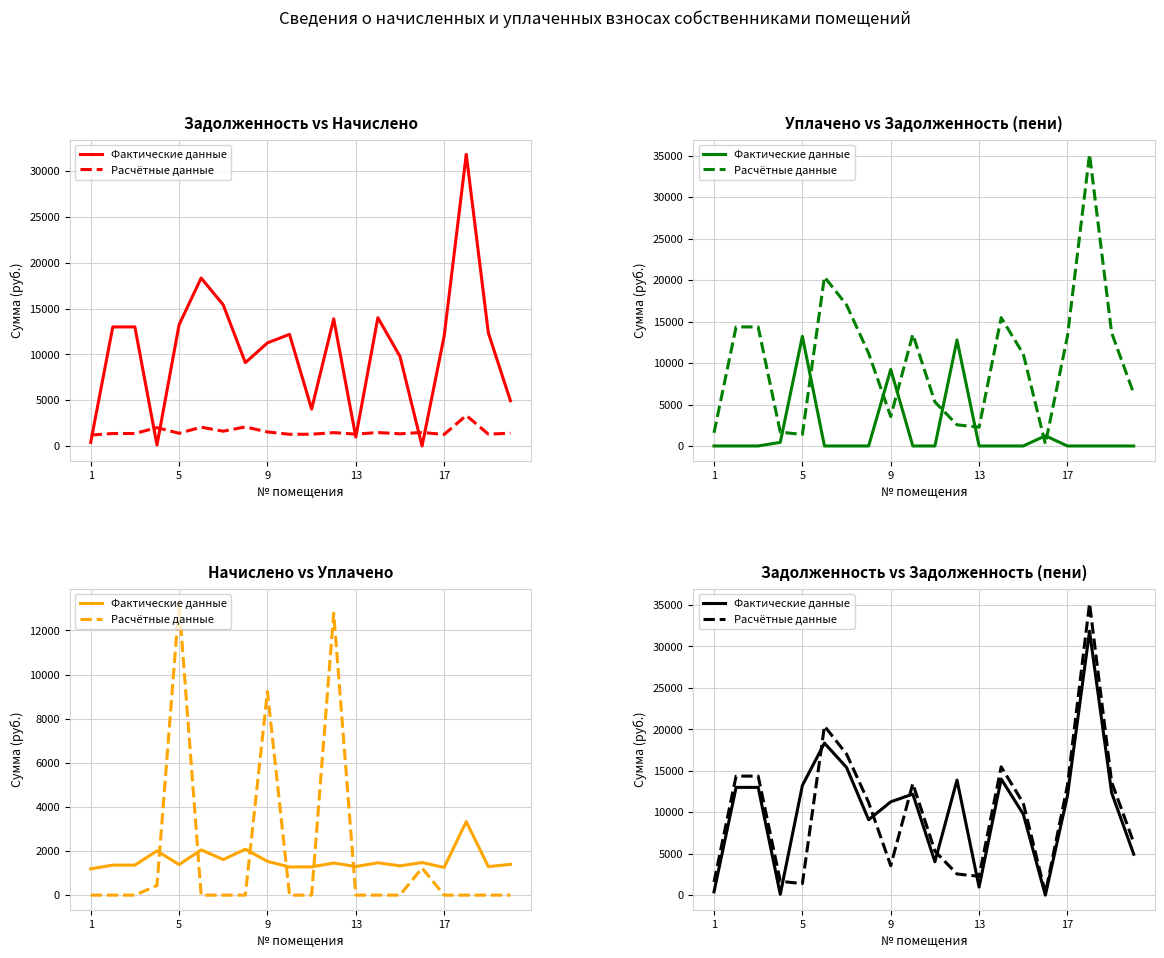

Rank the series by their average value, from highest to lowest.

Фактические данные, Расчётные данные